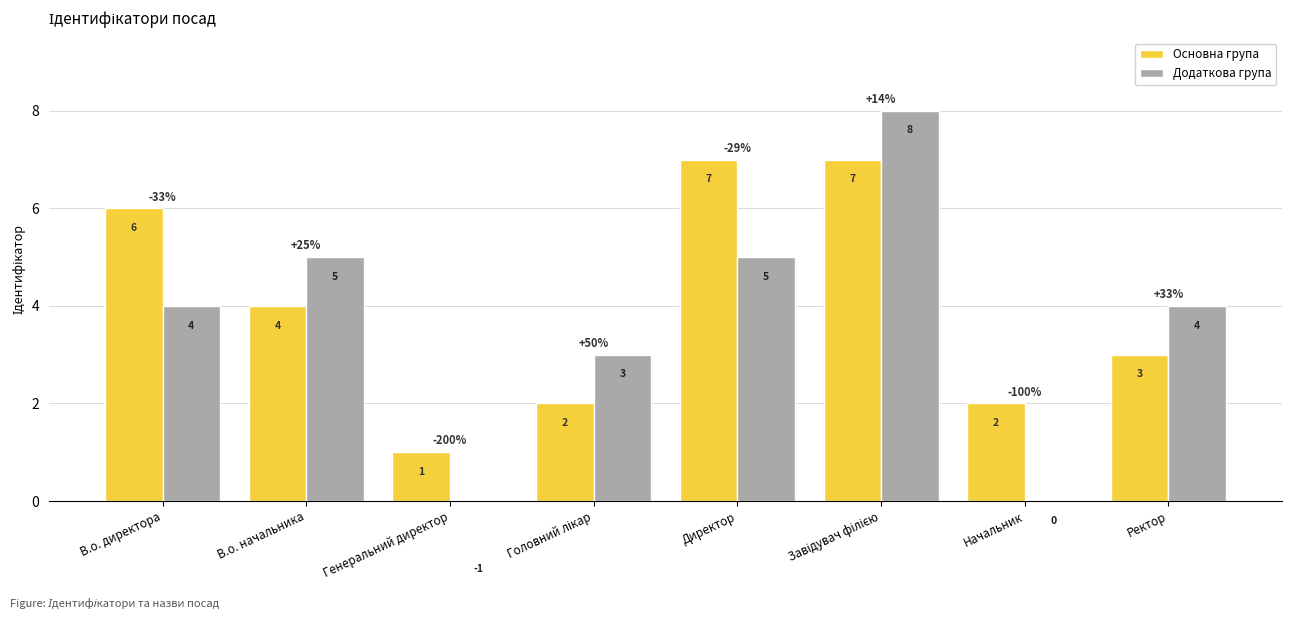

Is it true that Основна група equals 4 at Завідувач філією?

False